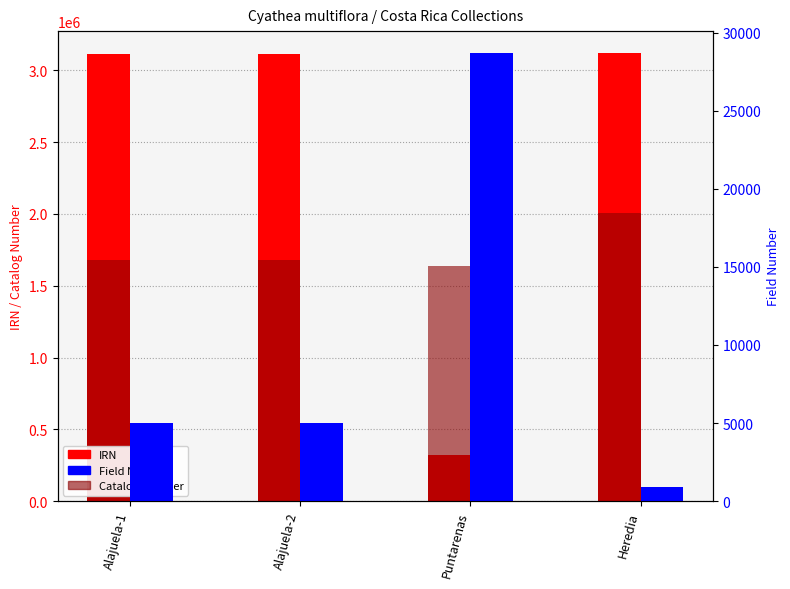

List the series in order of their peak value, lowest first.

Field Number, Catalog Number, IRN